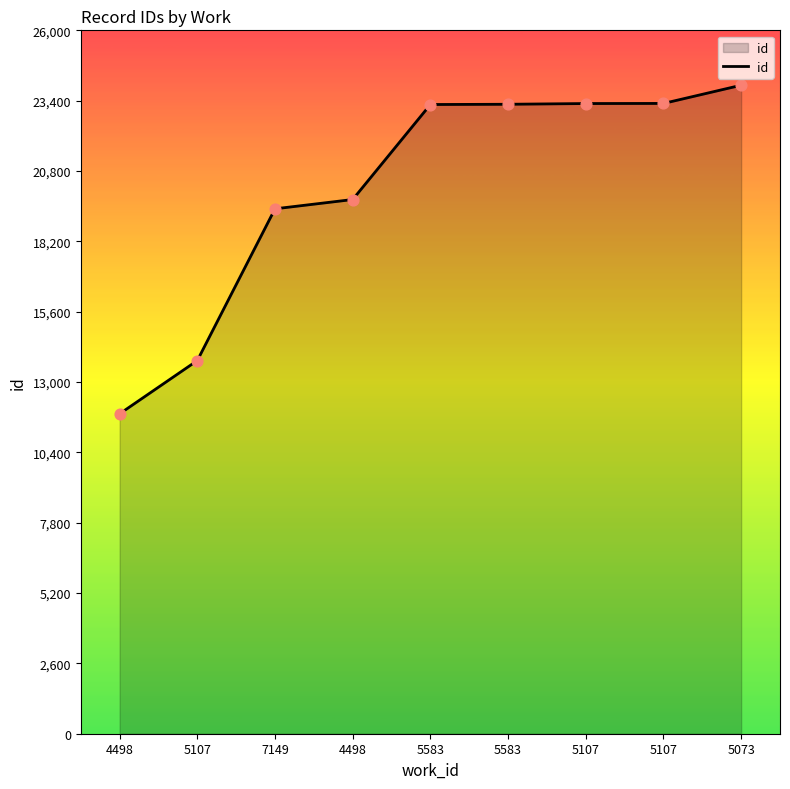

What is the ratio of the value at 5583 to the value at 5107?

1.7